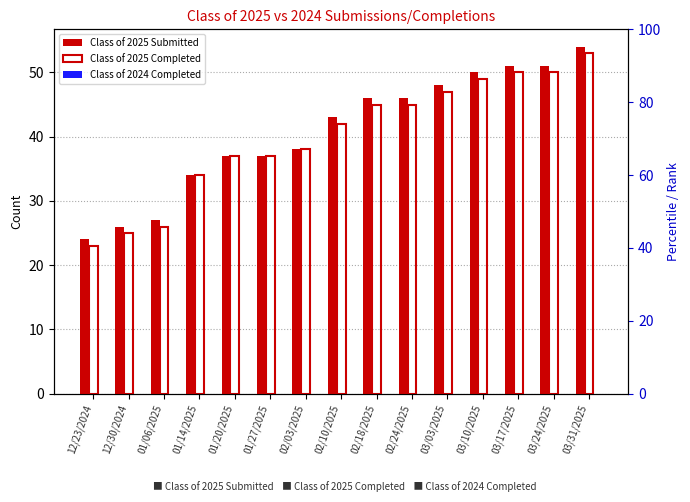

Reading left to right, transcribe all the data shown in this chart.

Class of 2025 Submitted: 24	26	27	34	37	37	38	43	46	46	48	50	51	51	54
Class of 2025 Completed: 23	25	26	34	37	37	38	42	45	45	47	49	50	50	53
Class of 2024 Completed: 0	0	0	0	0	0	0	0	0	0	0	0	0	0	0